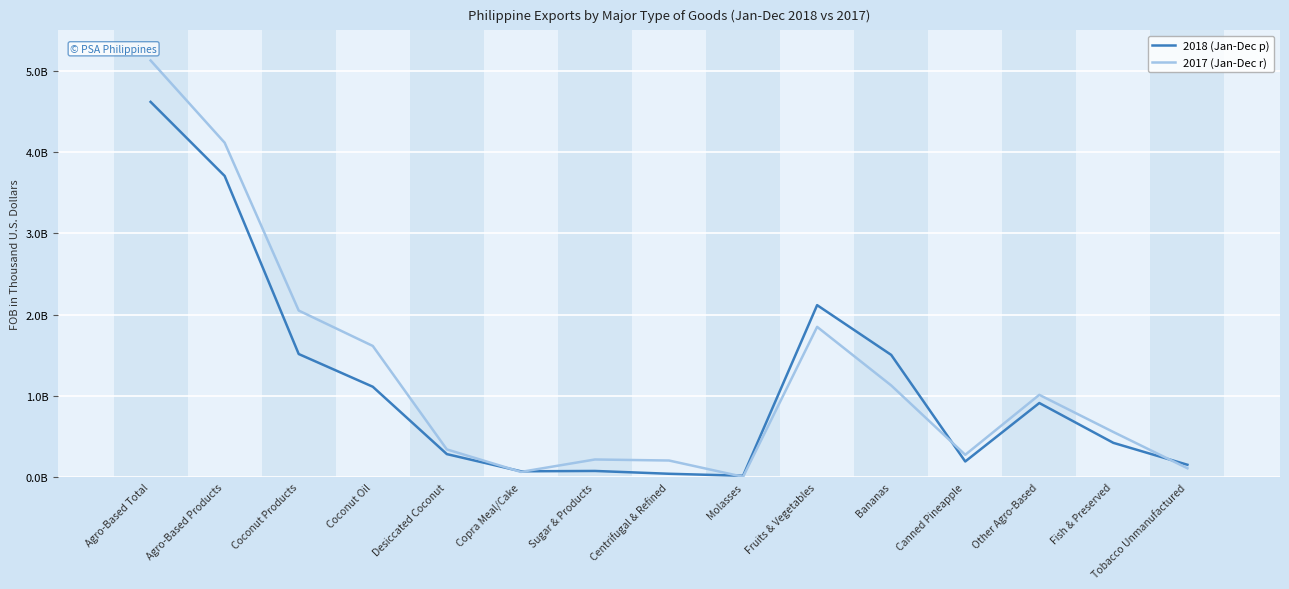

Read the 2018 (Jan-Dec p) value at Molasses, to the nearest 100.

16300600